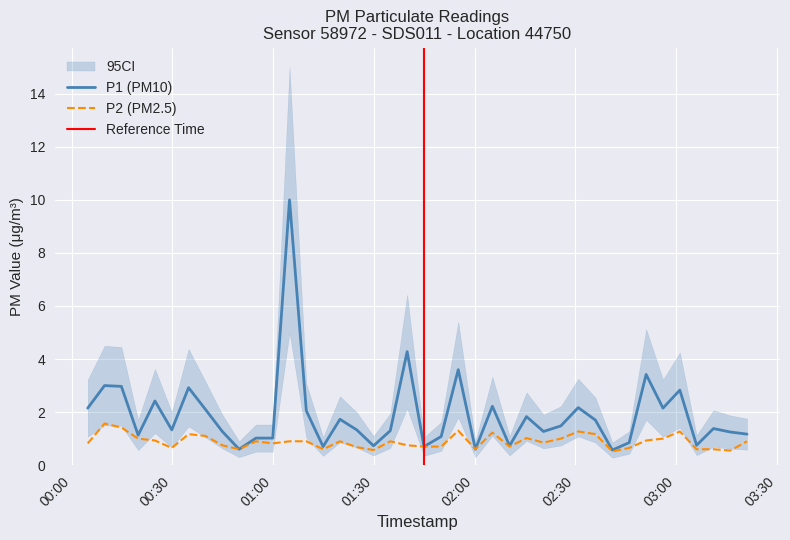

What is the minimum value for P1 (PM10)?

0.6